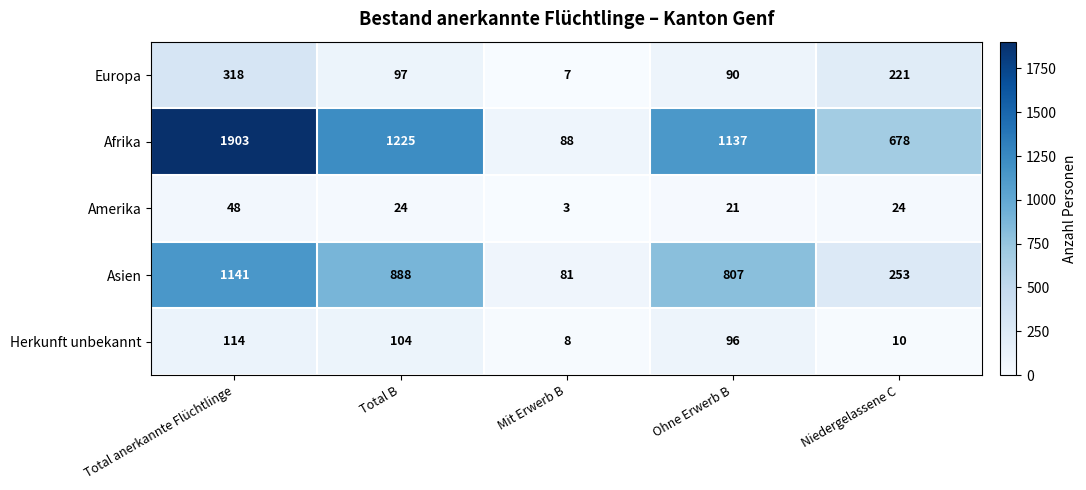

At which category is the sum across all series the highest?

Total anerkannte Flüchtlinge